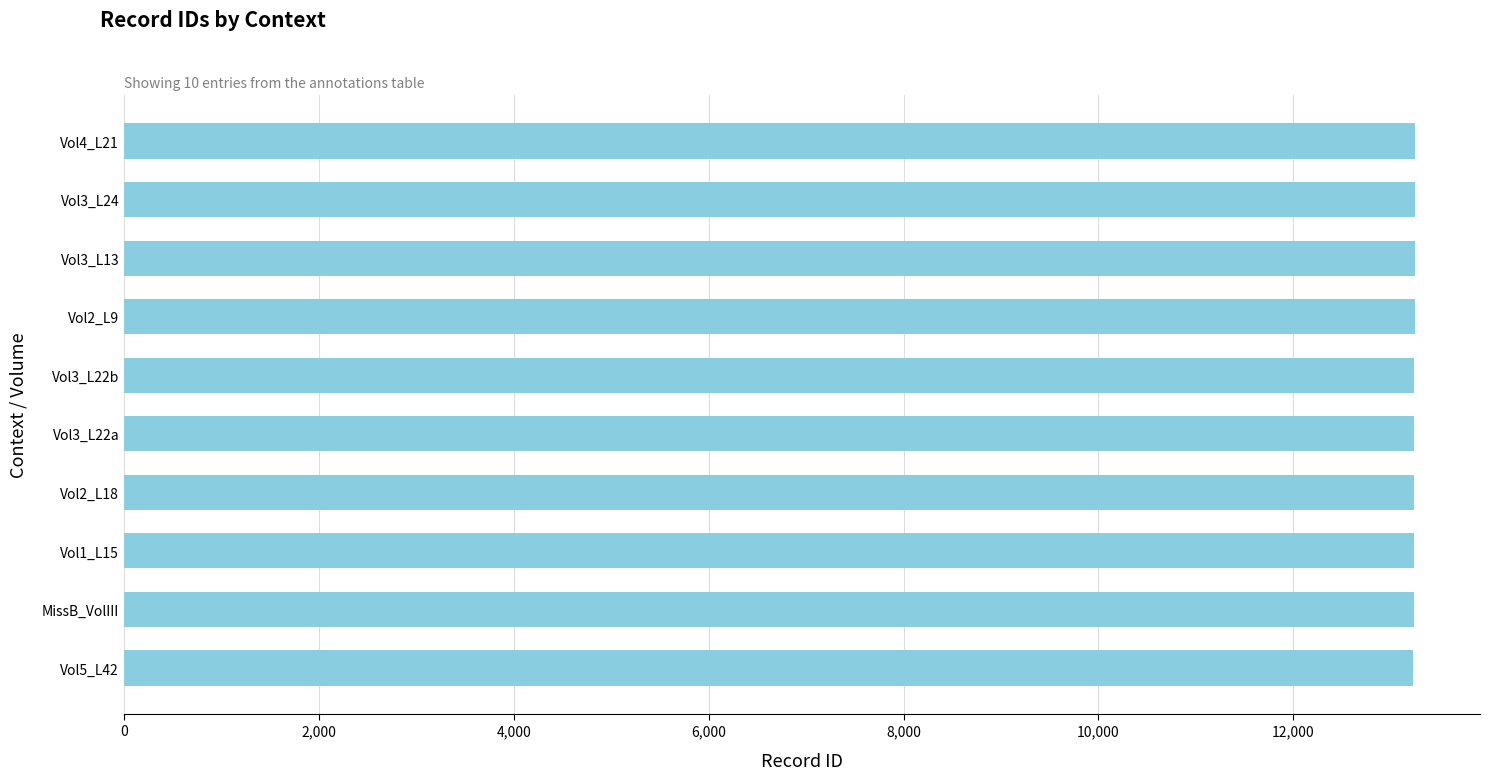

What is the approximate value at MissB_VolIII?

13236